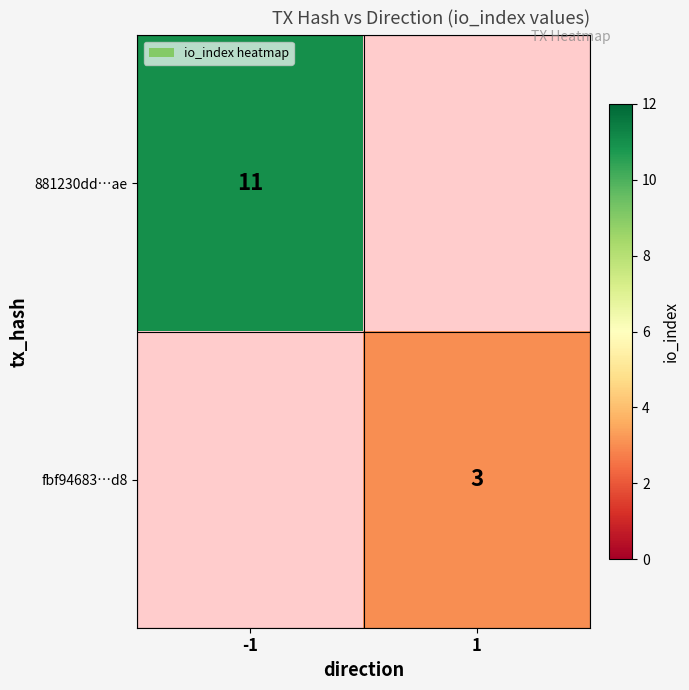

How many distinct data groups are displayed?

2